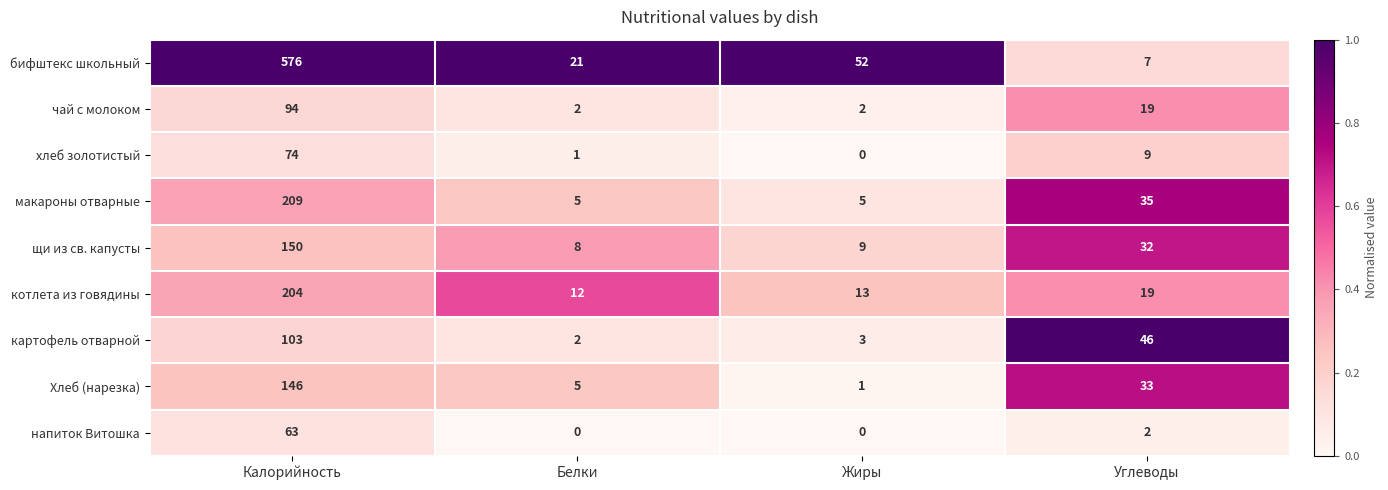

What is the highest value of the котлета из говядины series?

204